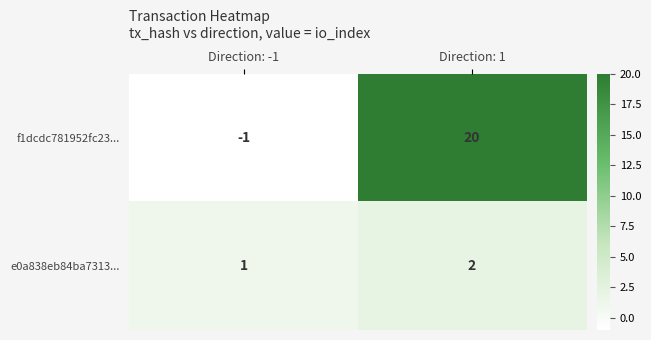

Which series has the largest total across all categories?

f1dcdc781952fc23...